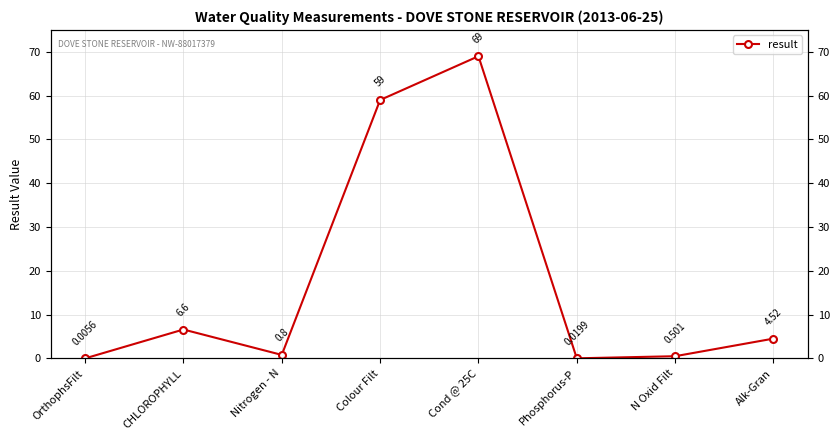

Between Alk-Gran and CHLOROPHYLL, which is larger?

CHLOROPHYLL